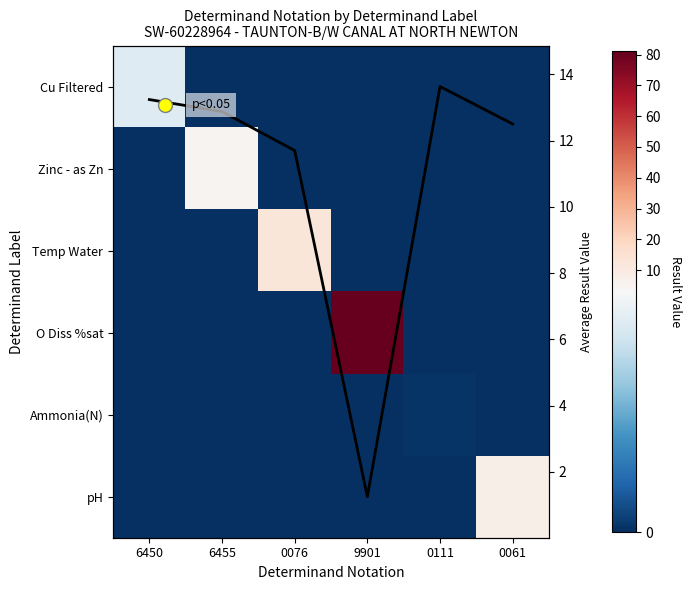

Between 9901 and 0061, which series saw the biggest shift?

O Diss %sat